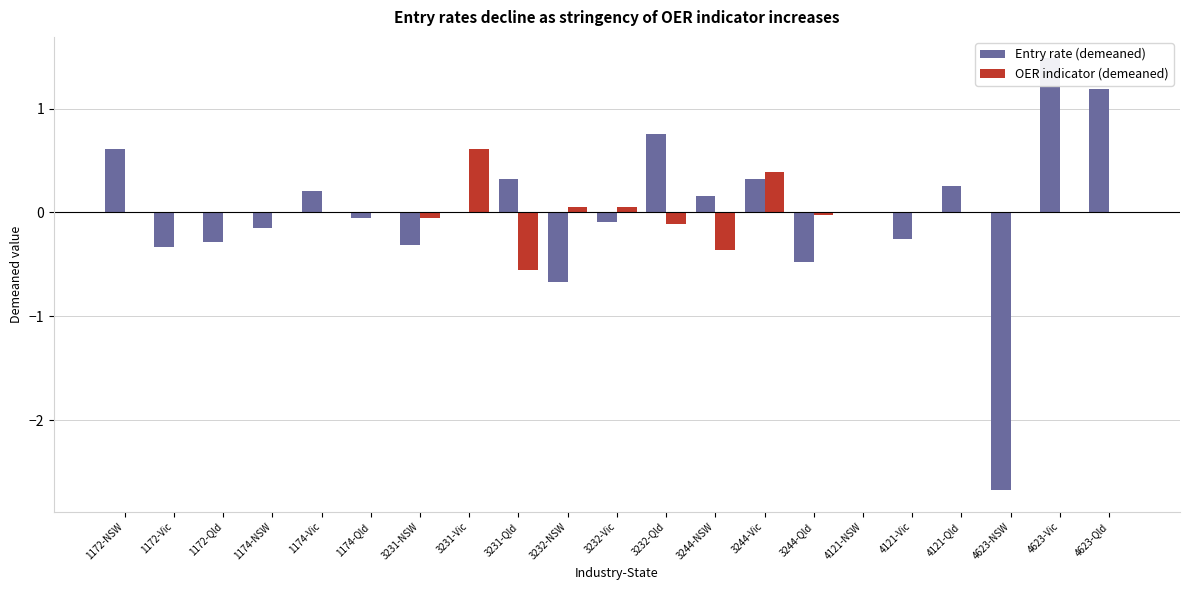

At which category is the sum across all series the highest?

4623-Vic